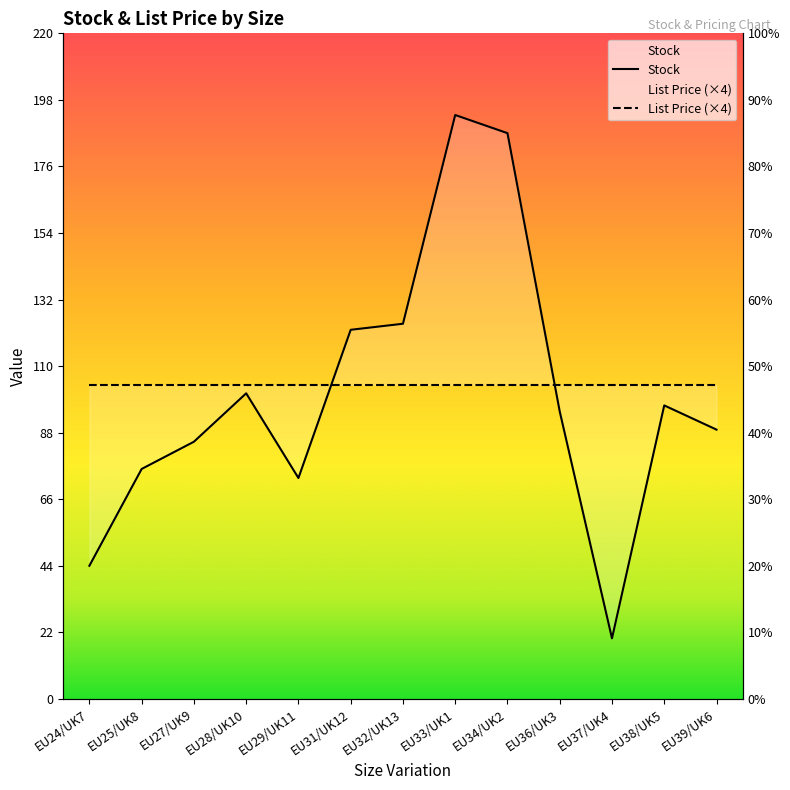

Reading left to right, list all the values displayed in this chart.

44	76	85	101	73	122	124	193	187	95	20	97	89